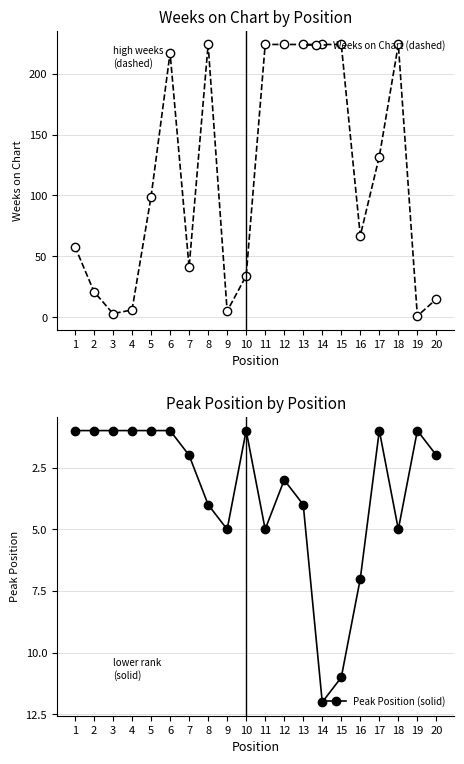

Where is the first local maximum for Weeks on Chart (dashed)?

6